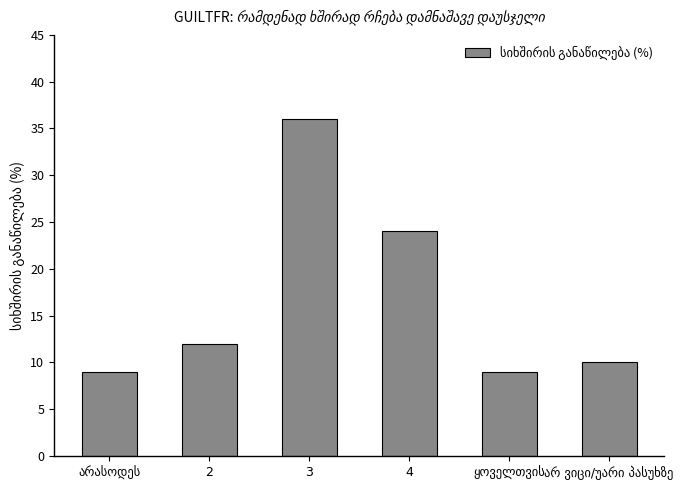

Reading left to right, list all the values displayed in this chart.

9	12	36	24	9	10